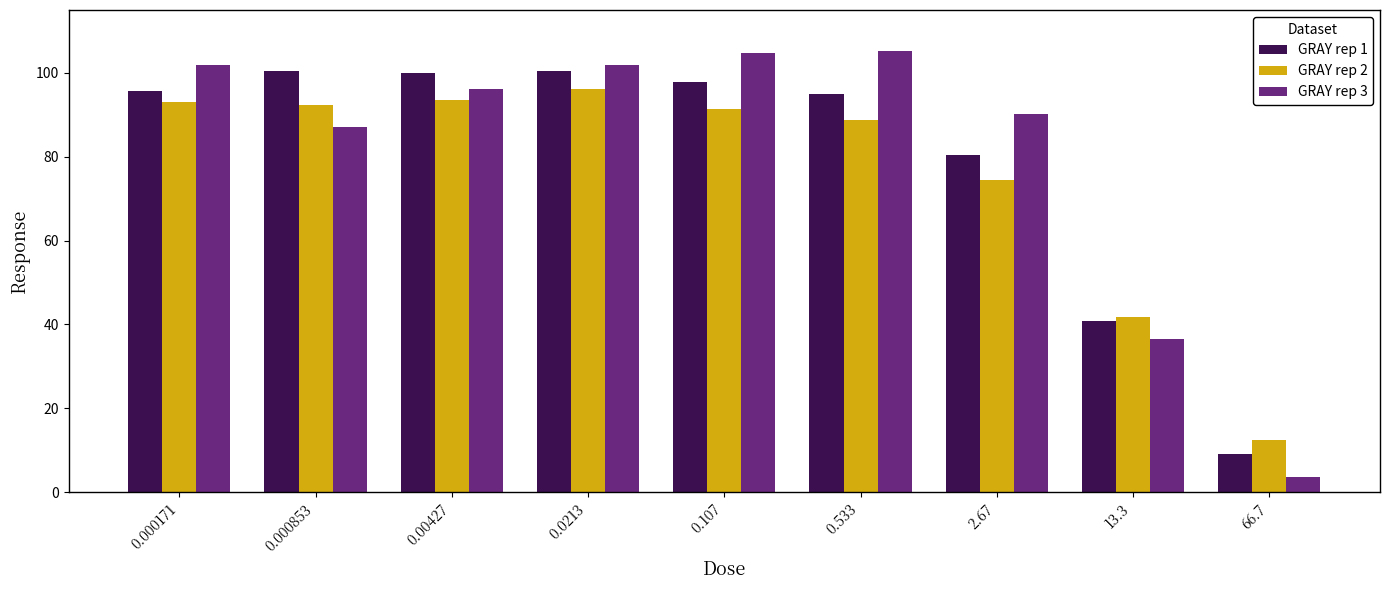

At how many categories does at least one series exceed 29?

8